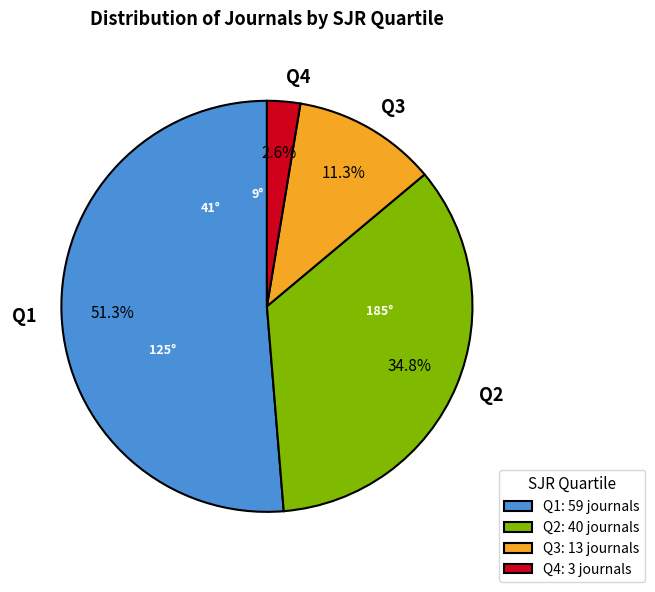

True or false: Q1 accounts for 51% of the total.

True